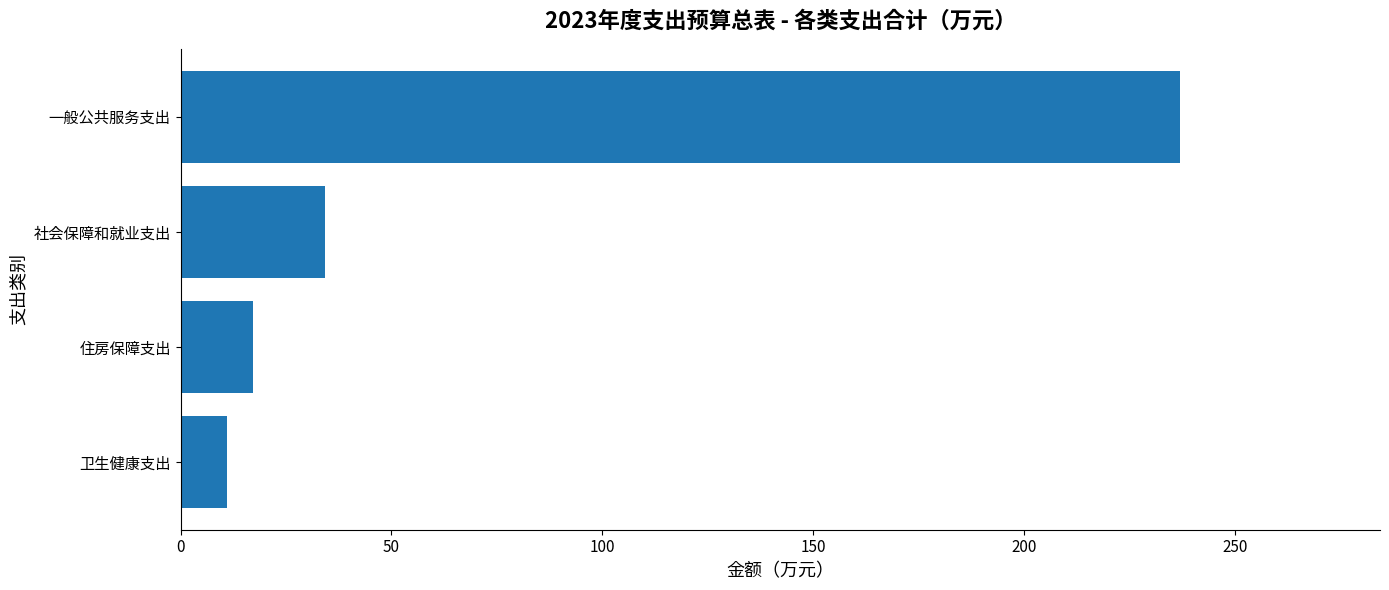

What is the difference between the second highest and minimum values?

23.2